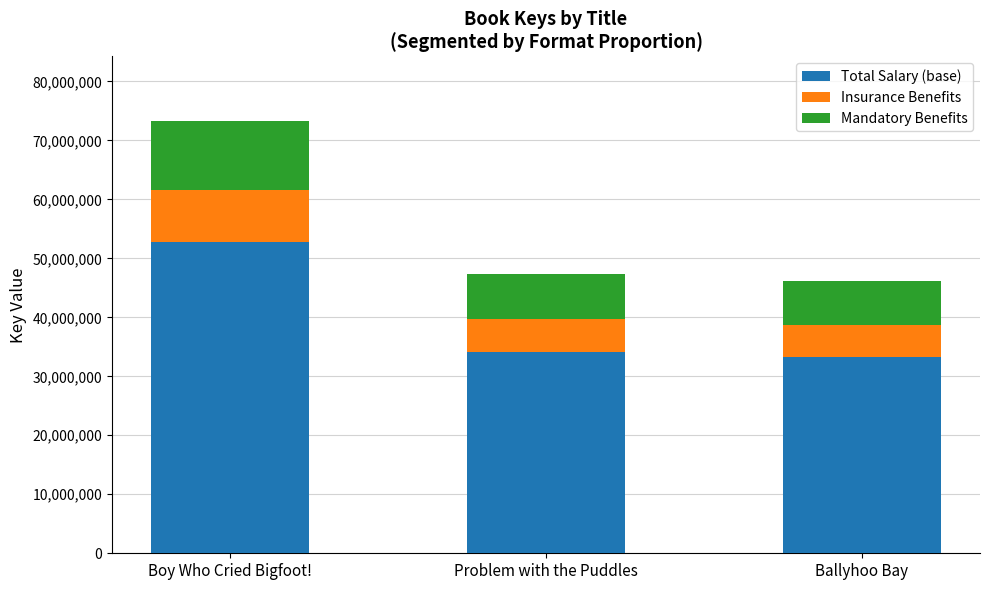

At which category is the sum across all series the highest?

Boy Who Cried Bigfoot!